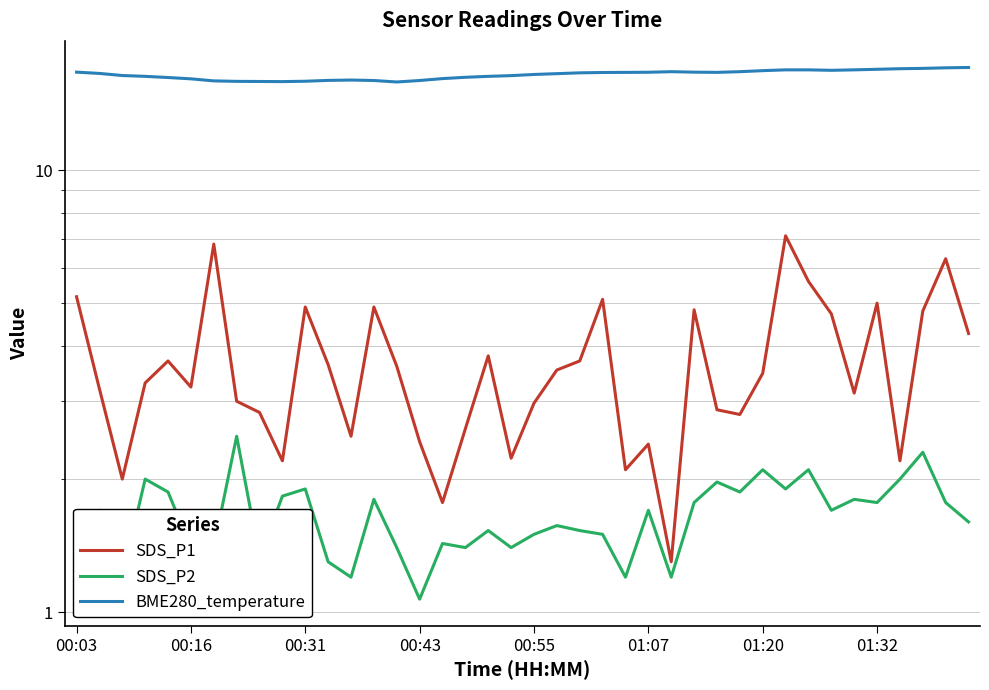

Between 19 and 27, which is larger?

27